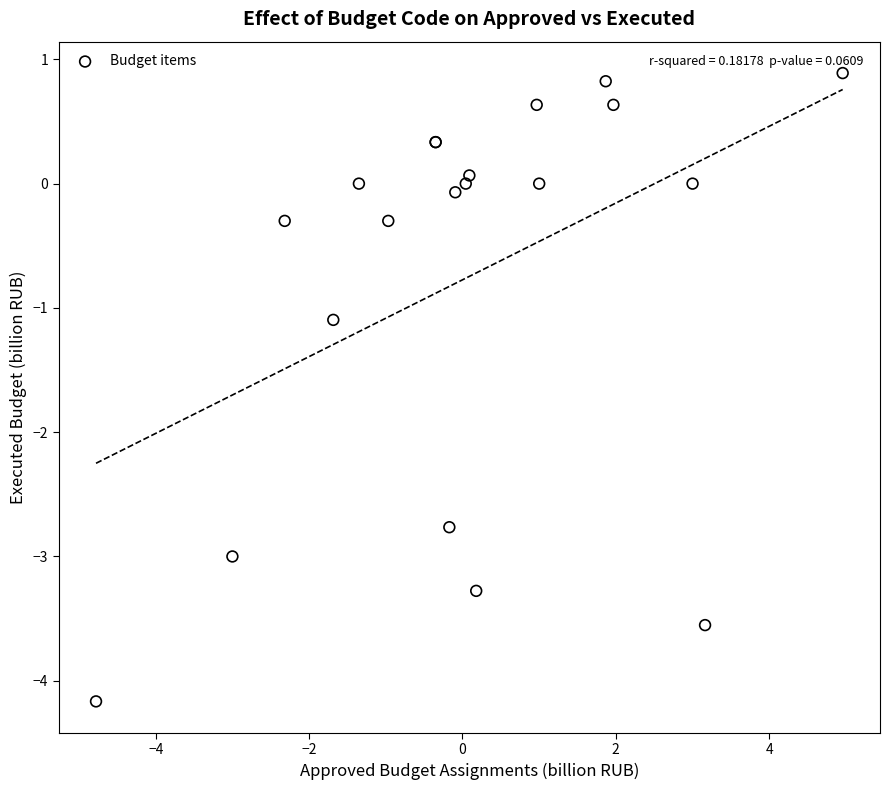

What Y value in the scatter plot is closest to -1?

-1.1